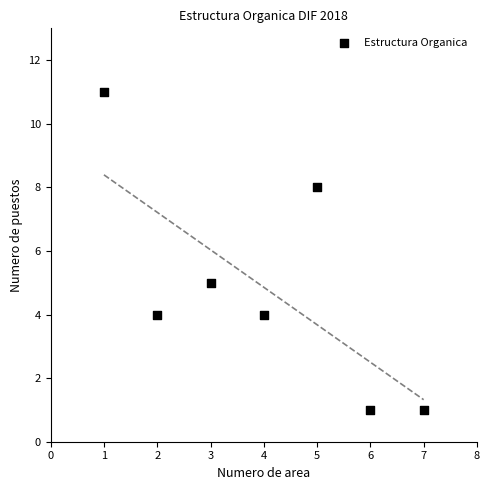

What is the range of Y values (max minus min)?

10